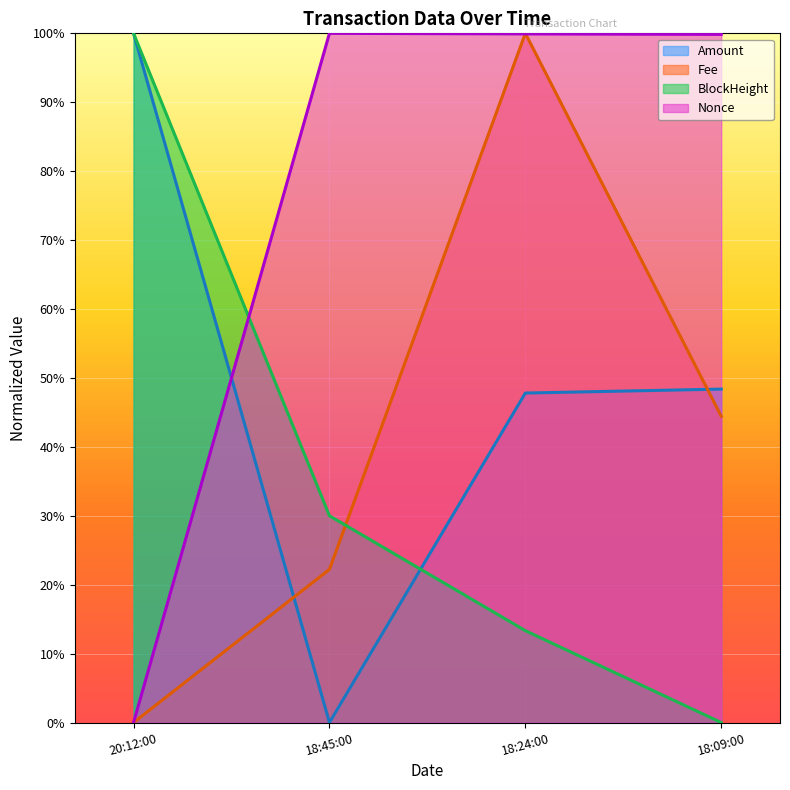

Which has a higher value, 18:24:00 or 20:12:00?

20:12:00